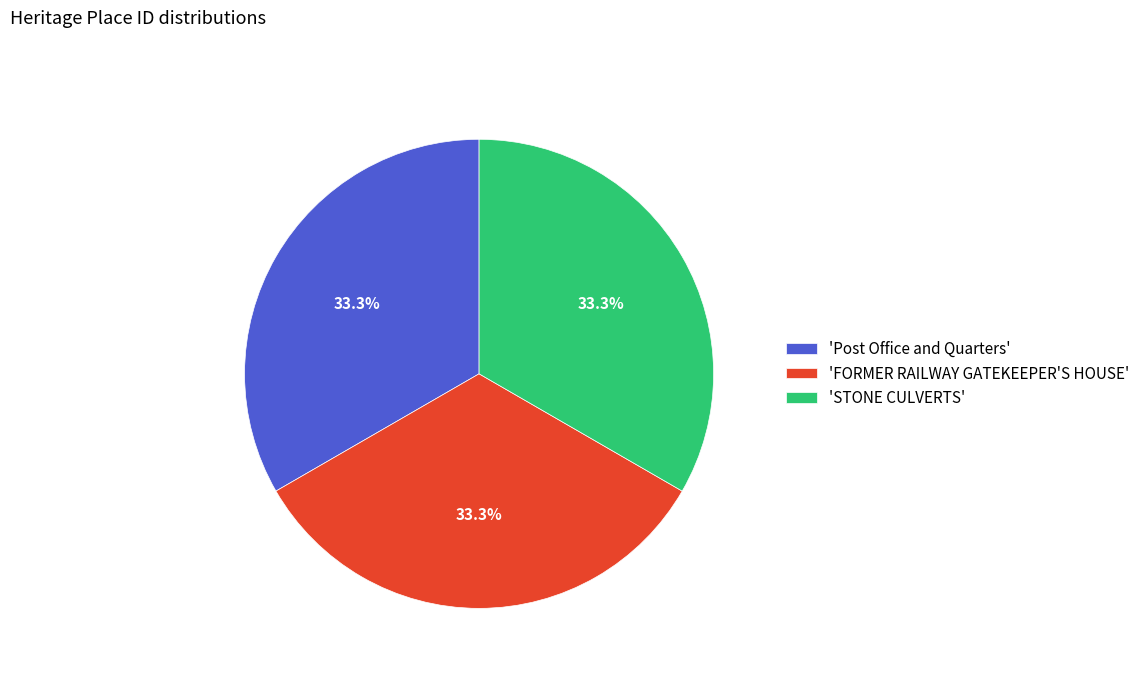

Approximately how many times larger is the value at 'STONE CULVERTS' compared to 'Post Office and Quarters'?

1.0